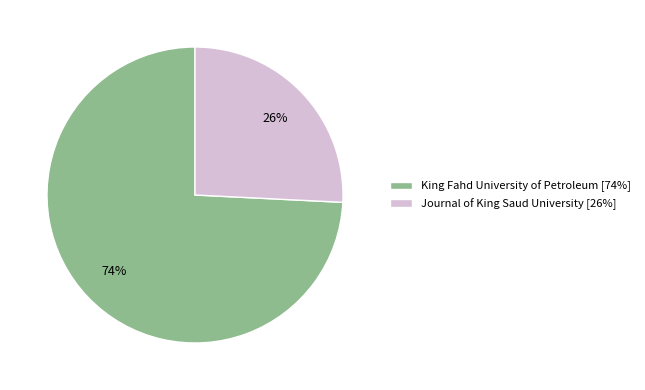

How many segments does this pie chart have?

2